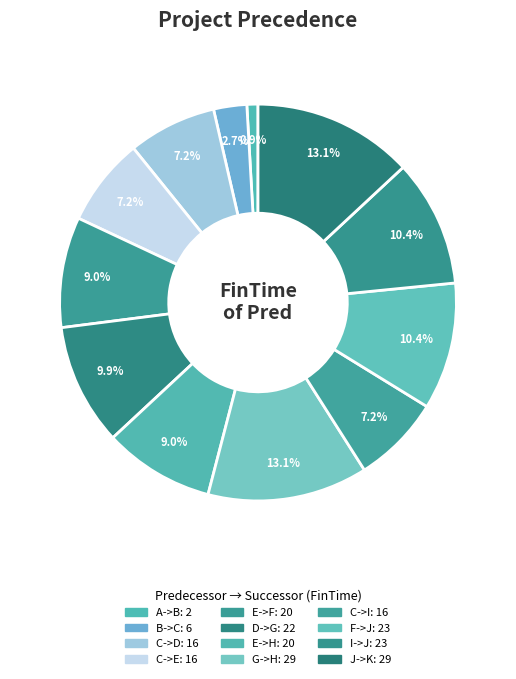

What portion of the pie excludes C->D?

92.8%